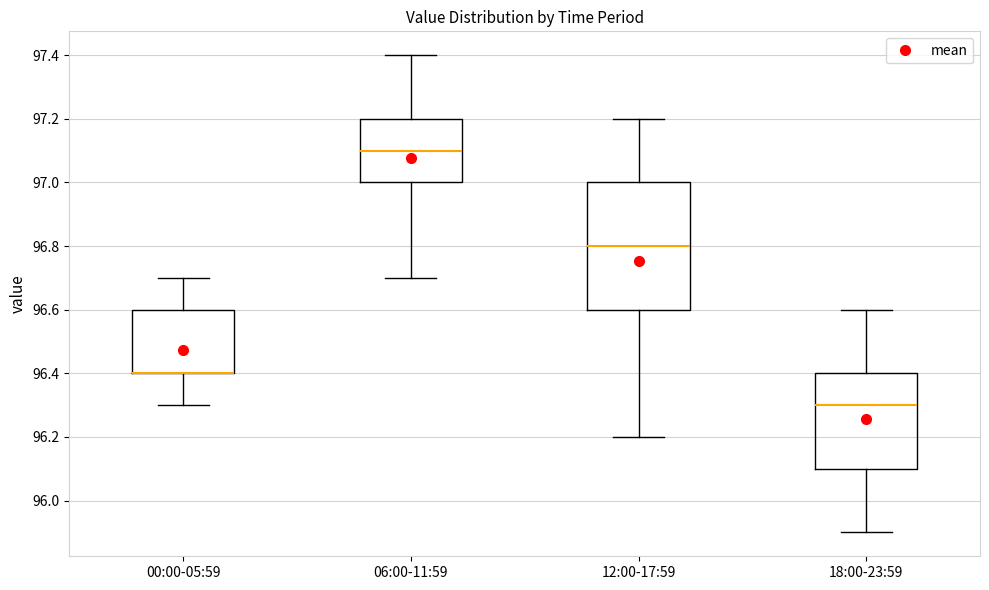

Comparing the boxes themselves (not the whiskers), which one is the tallest?

12:00-17:59